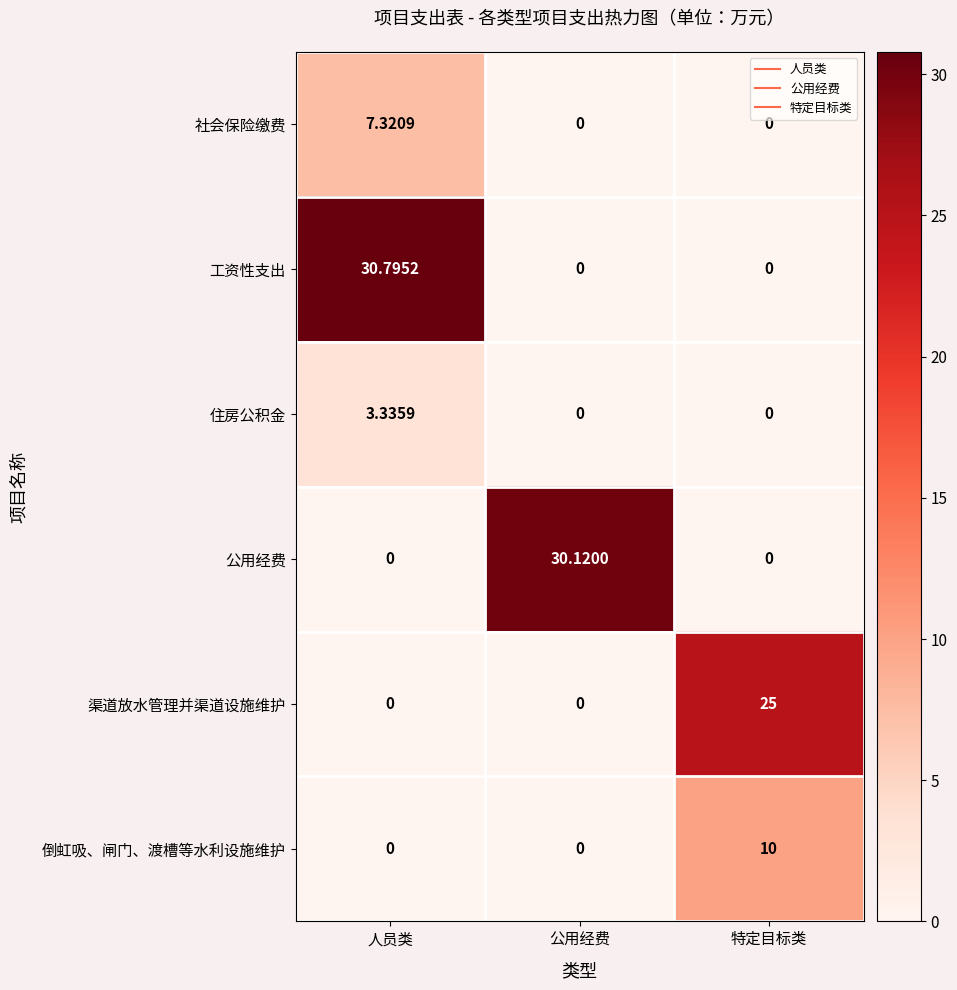

At which category is the sum across all series the highest?

人员类